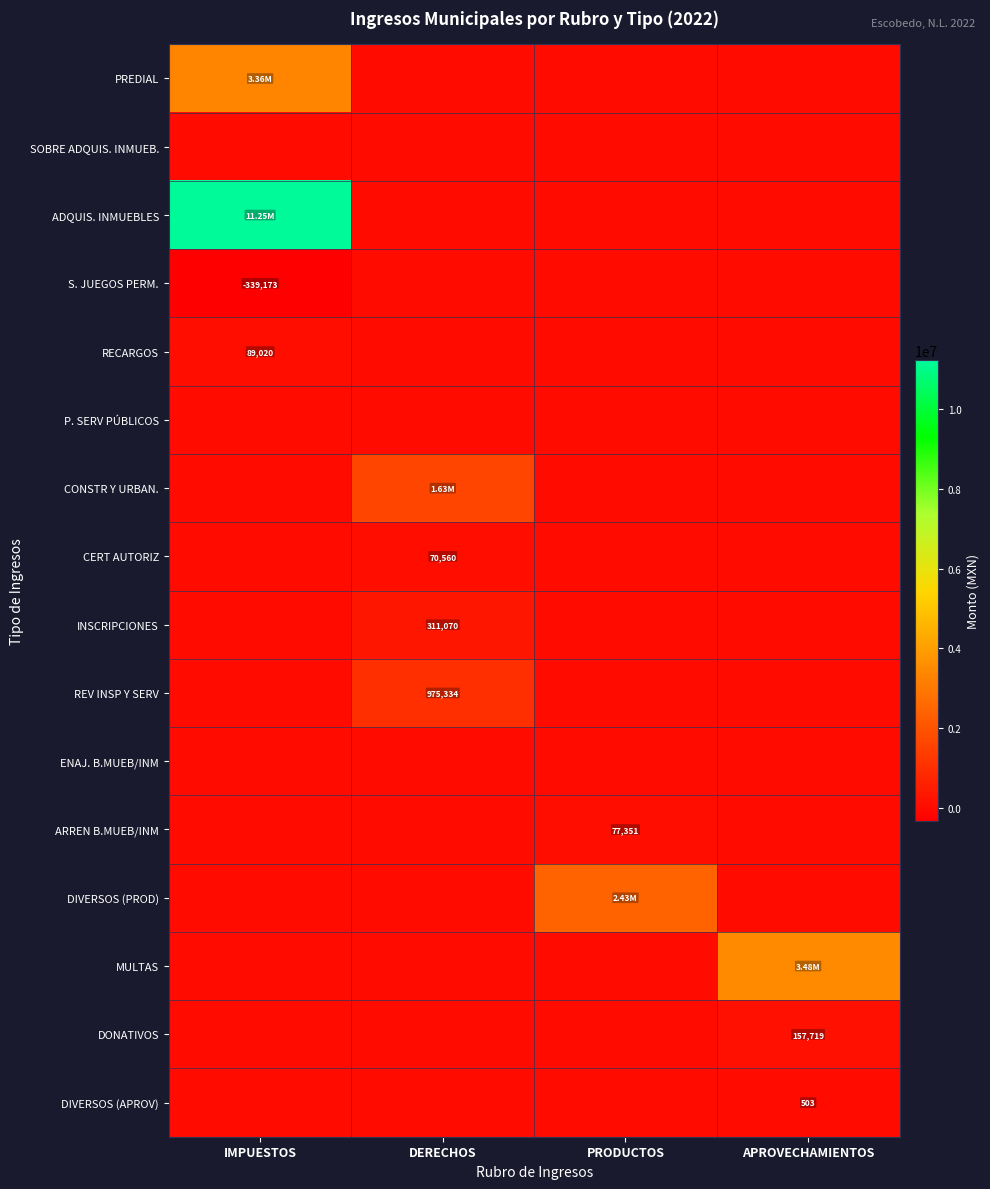

Which series has the largest total across all categories?

ADQUIS. INMUEBLES